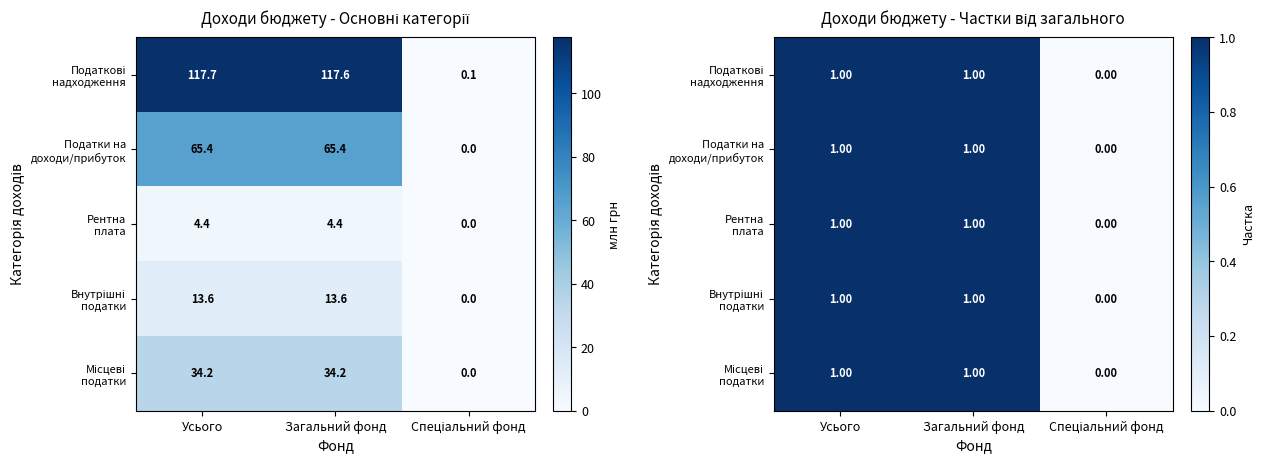

True or false: Податкові надходження has a value of 0.6 at Загальний фонд.

False